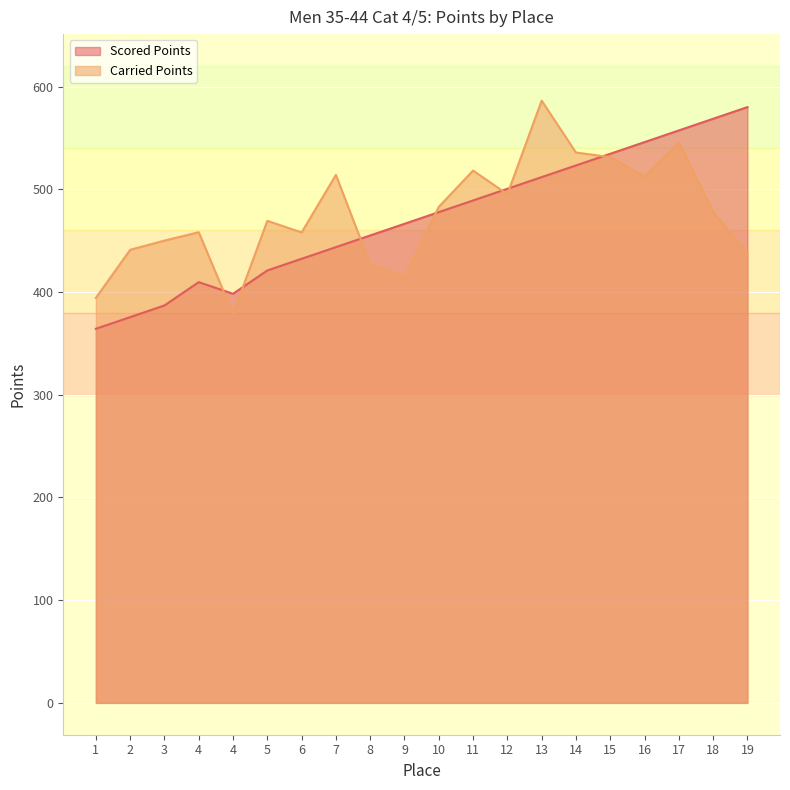

Which has a higher value, 17 or 1?

17